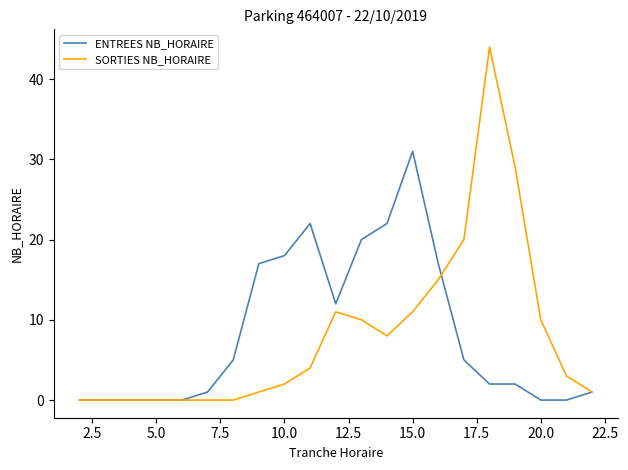

True or false: ENTREES NB_HORAIRE has more than 1 interior local peaks.

True